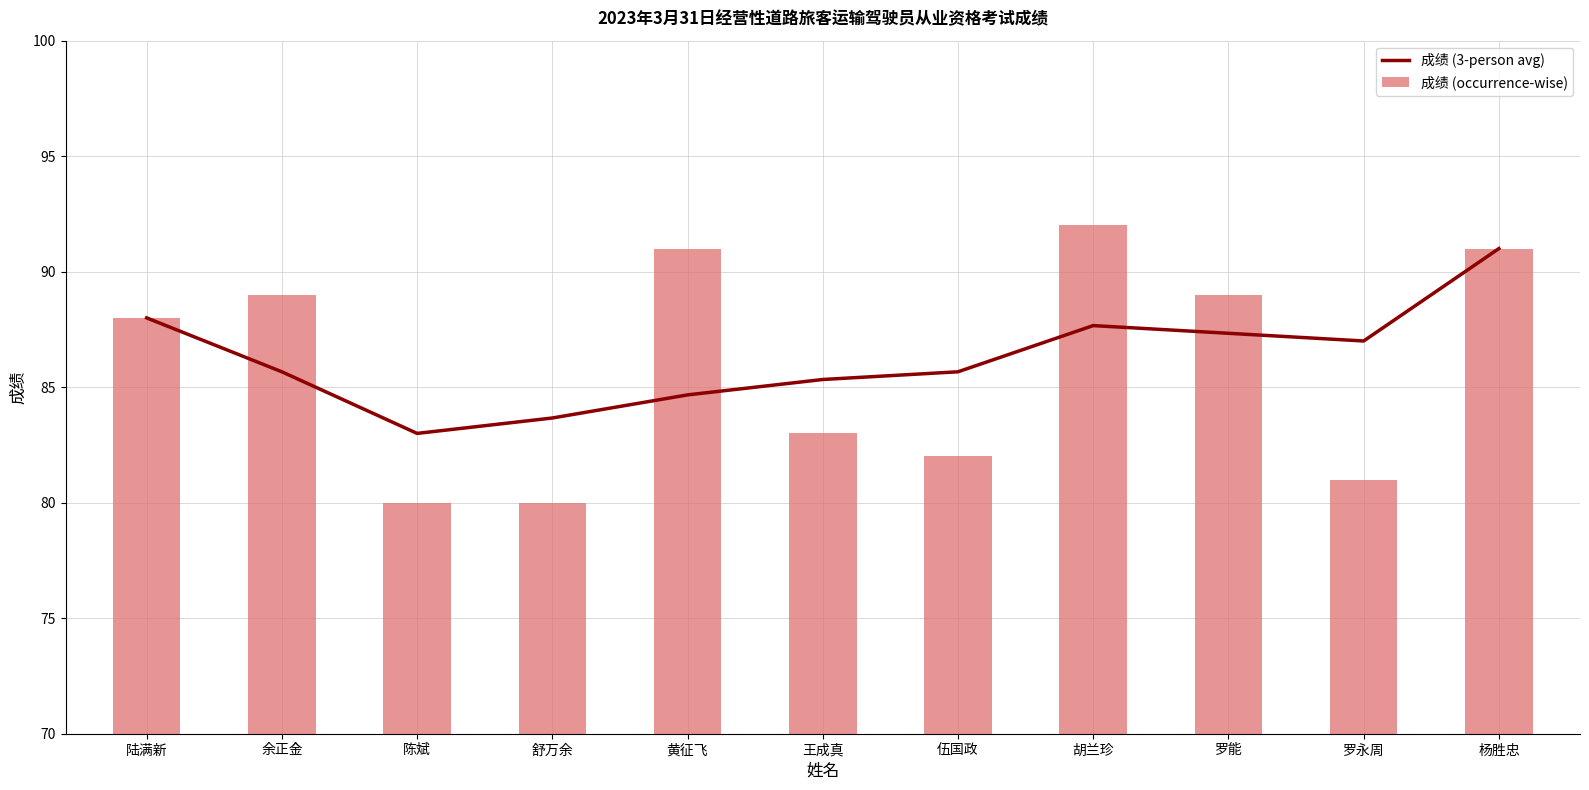

Where does the 成绩 (occurrence-wise) series first go above 88?

余正金